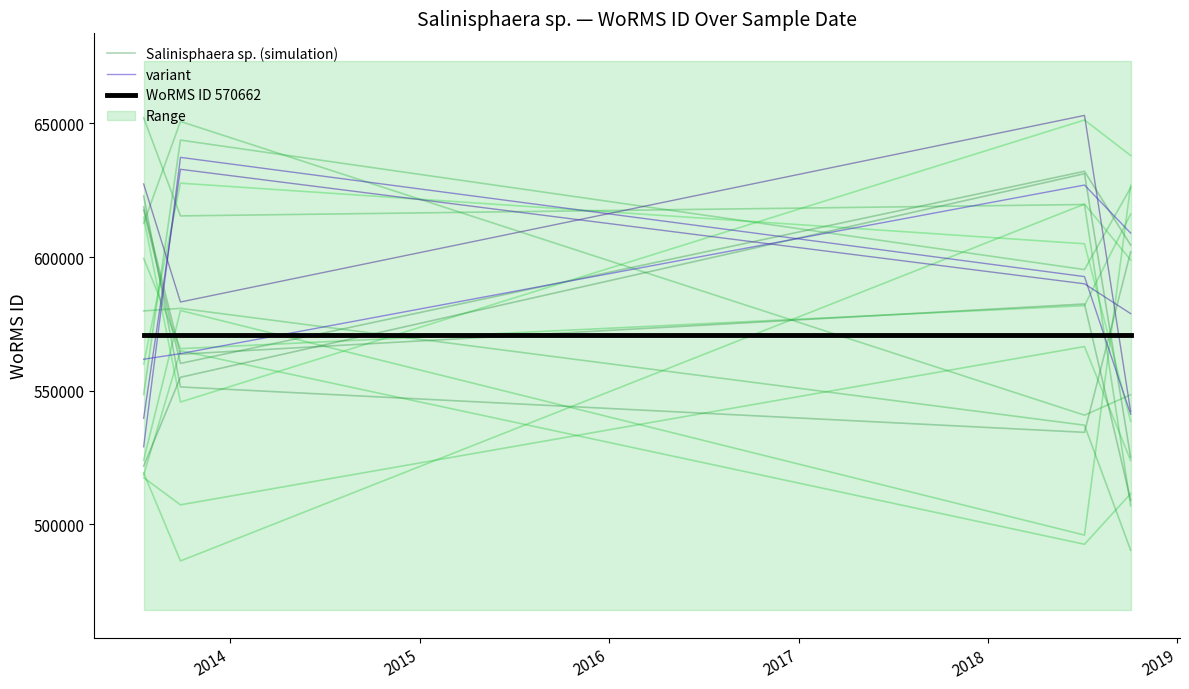

What is the minimum value for Salinisphaera sp. (simulation)?

560198.1